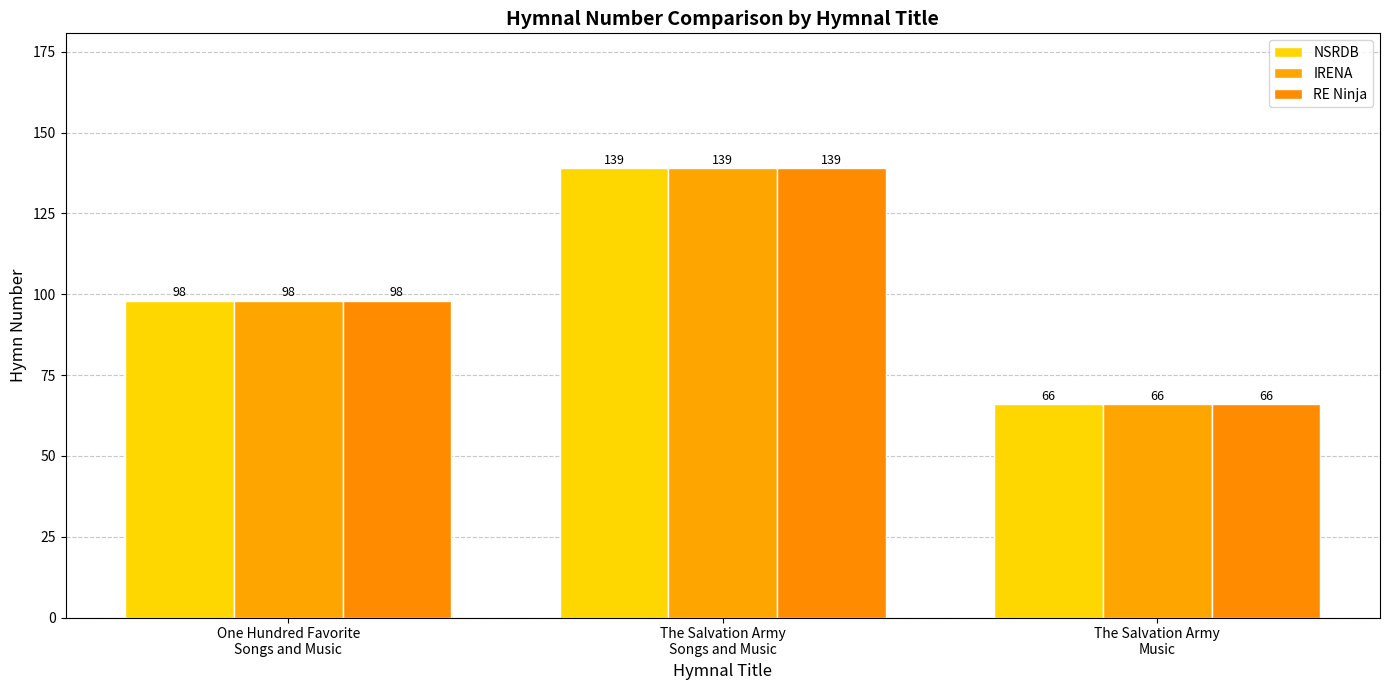

How many values in the NSRDB series are below 98?

1